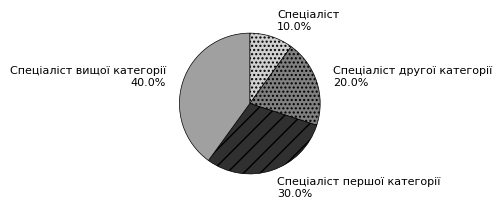

Count the number of slices in the pie.

4